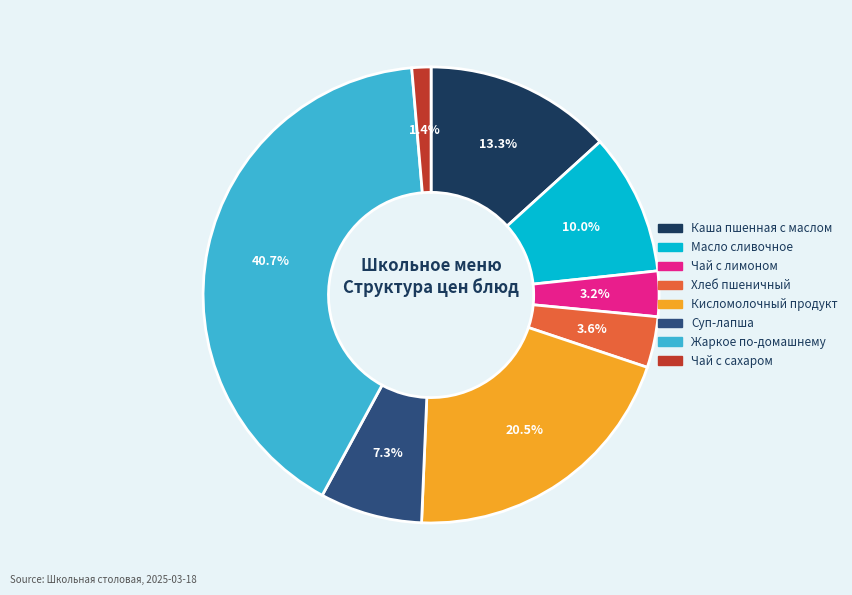

What is the smallest slice in the pie chart?

Чай с сахаром